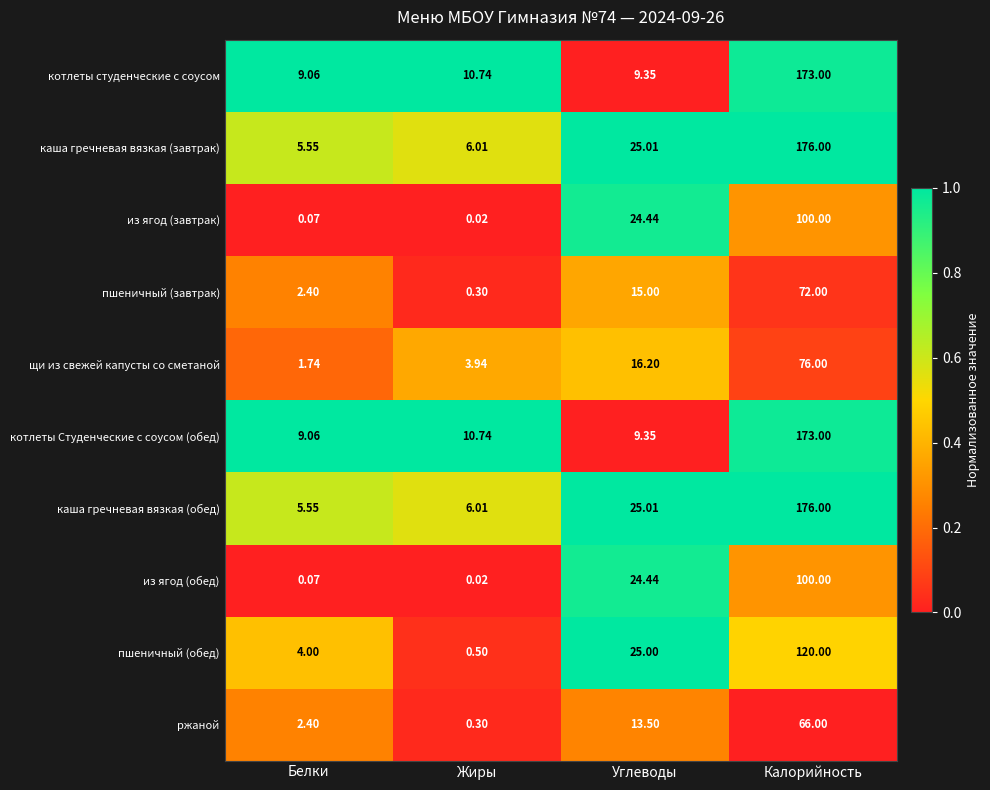

Which label corresponds to the smallest value in the chart?

Жиры